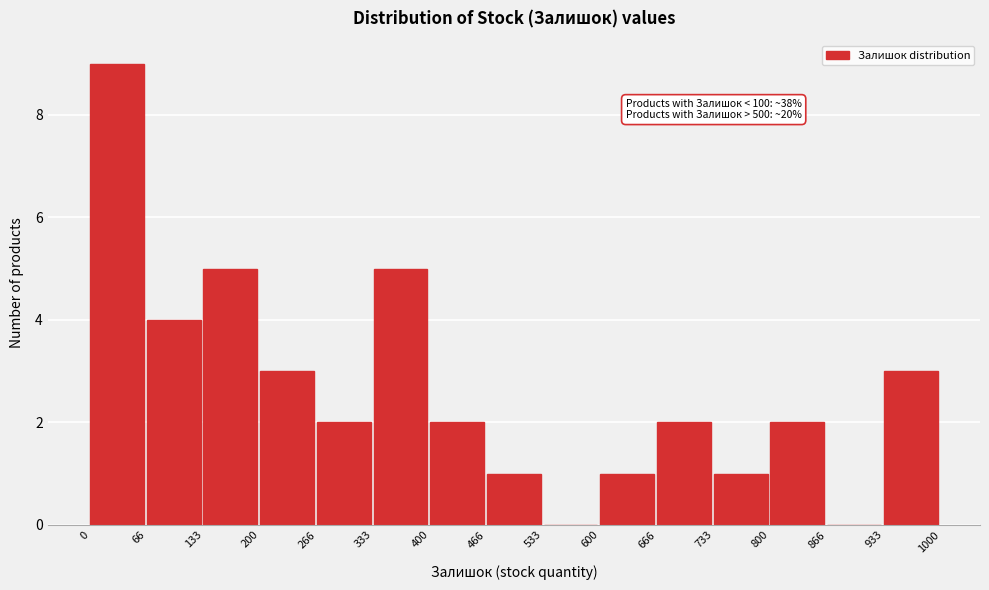

Over which range of the x-axis is the bar tallest?

0 to 66